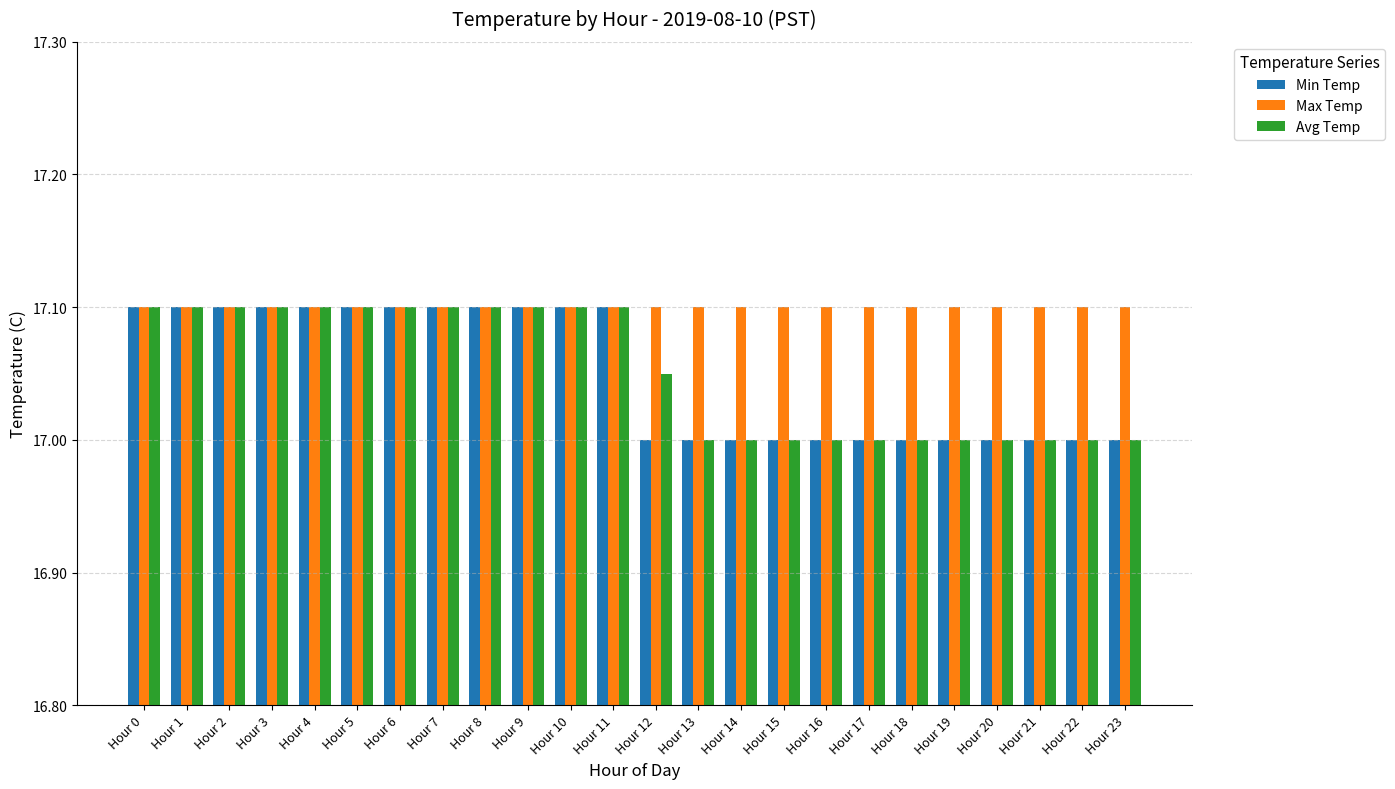

What is the sum of the Avg Temp values at Hour 21 and Hour 14?

34.0